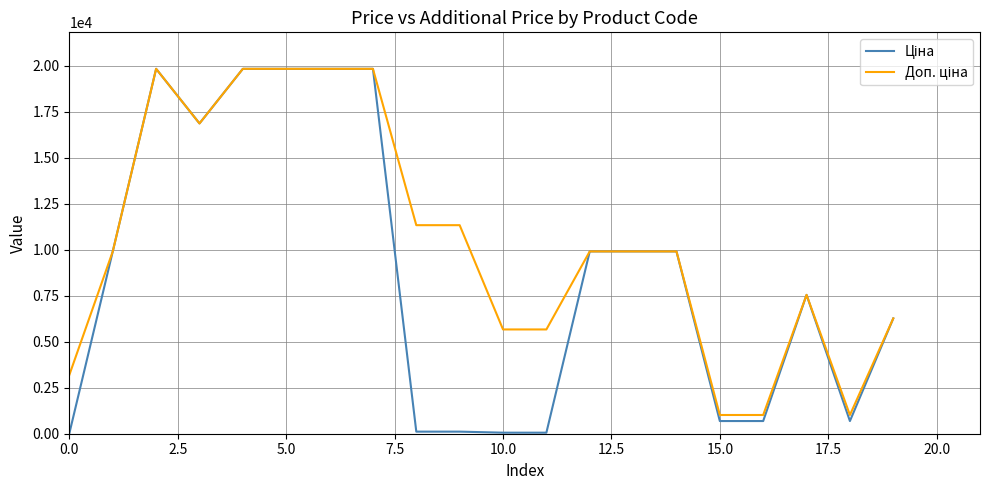

What is the greatest value displayed?

19831.1